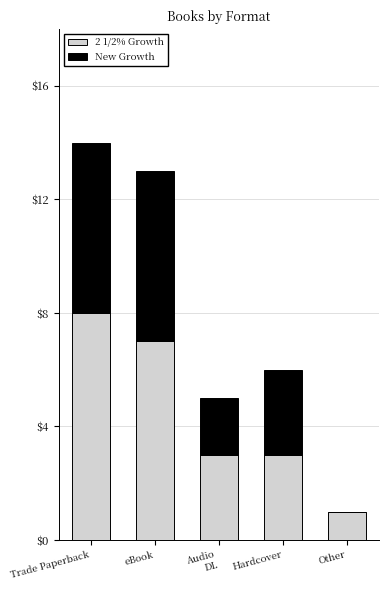

What is the difference between the 2 1/2% Growth values at Trade Paperback and Audio
DL?

5